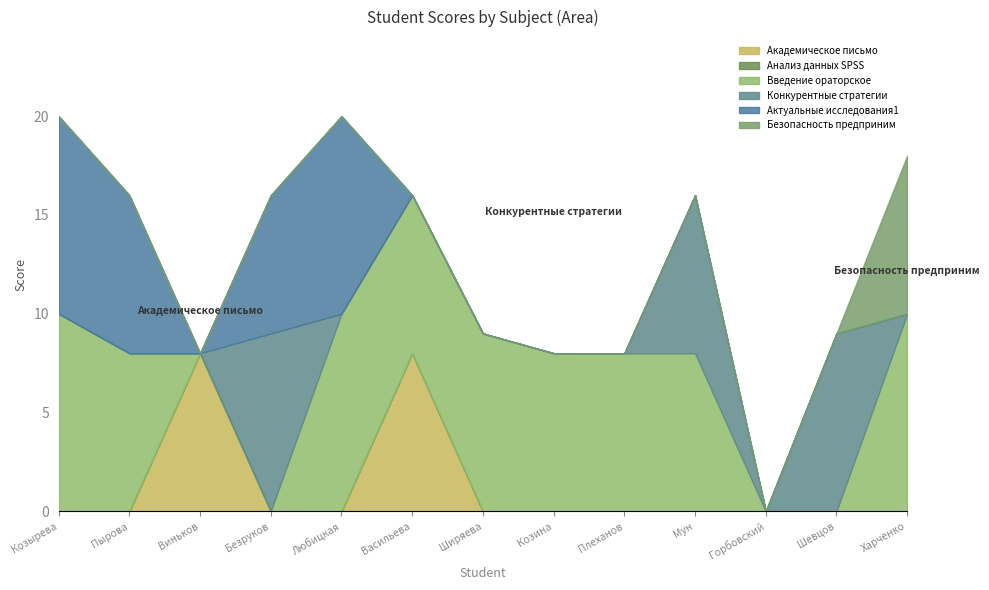

What is the sum of the Актуальные исследования1 values at Пырова Татьяна and Козырева Ольга?

18